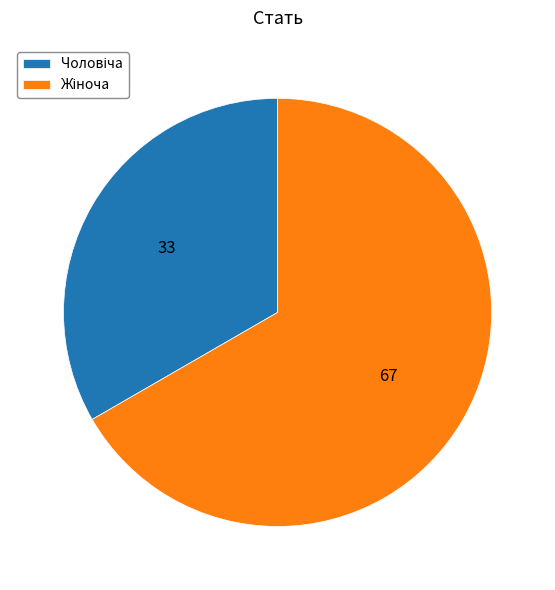

Does any single category account for the majority?

Yes